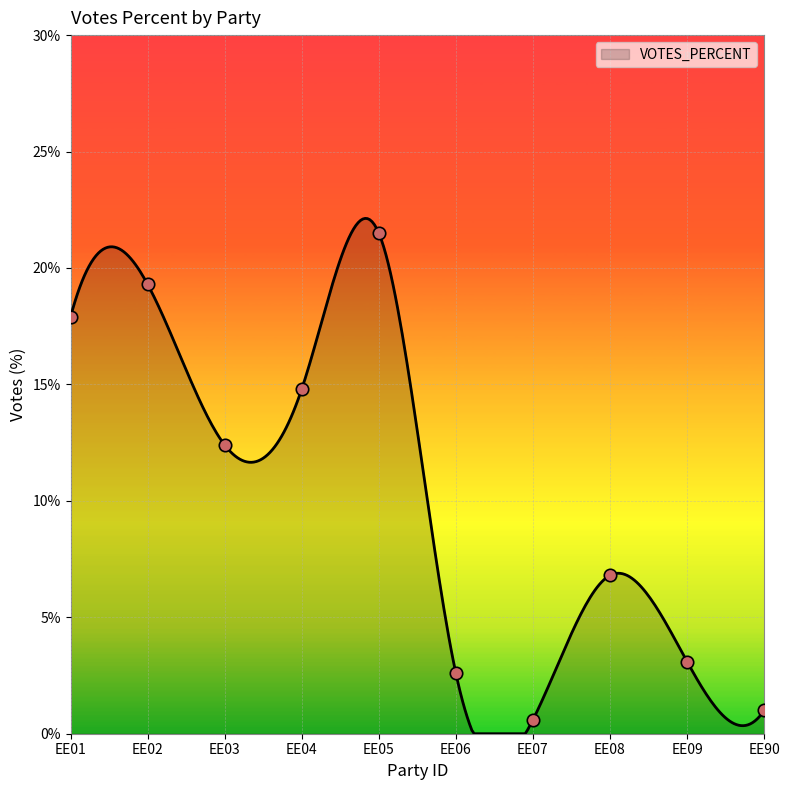

Which has a higher value, EE90 or EE04?

EE04